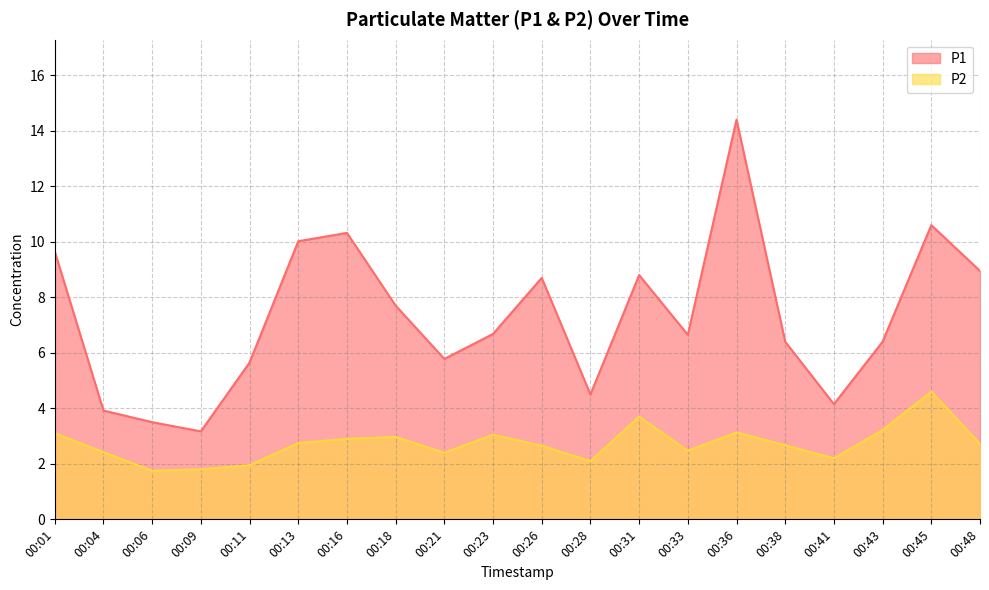

Which series has the widest spread of values?

P1